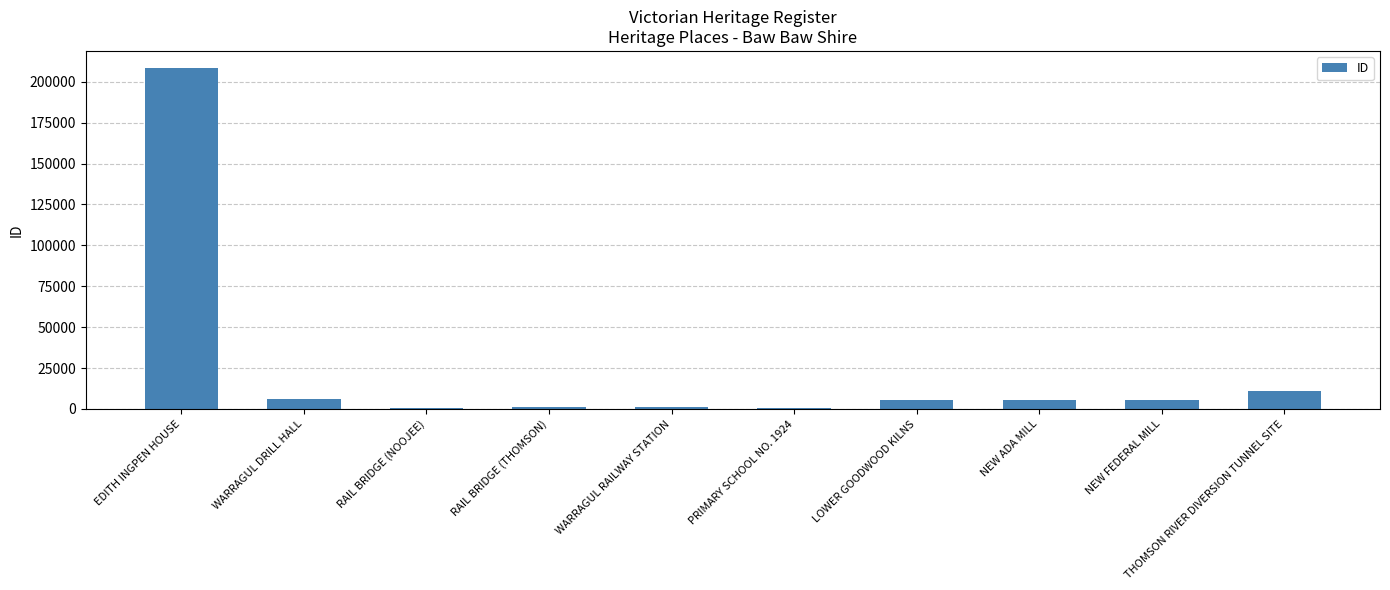

What is the maximum value shown in the chart?

208370